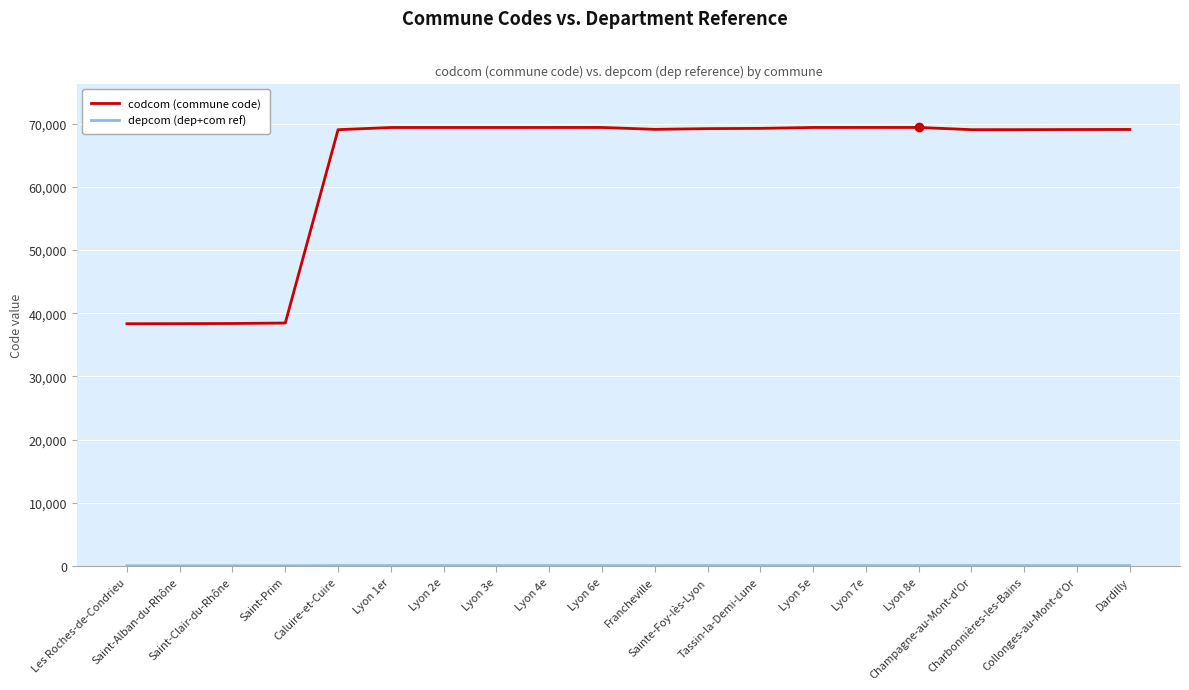

What is the total value across all series at Lyon 7e?

69456